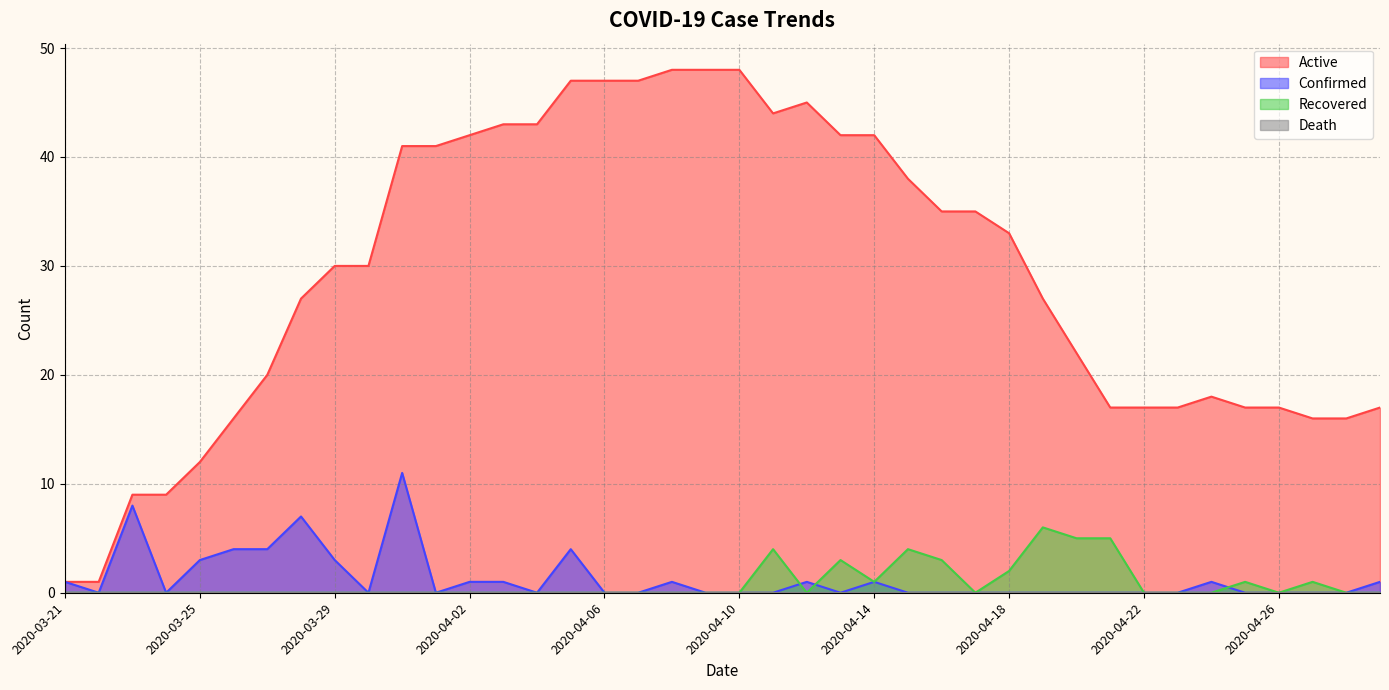

At which label is Confirmed closest to 5?

2020-03-26